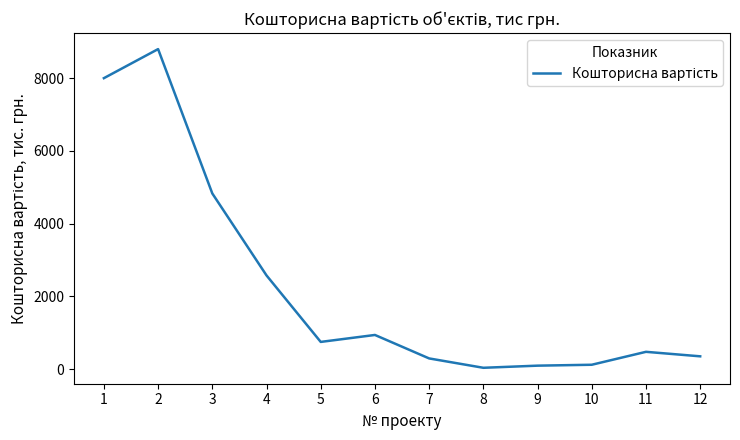

Where is the first local minimum?

5